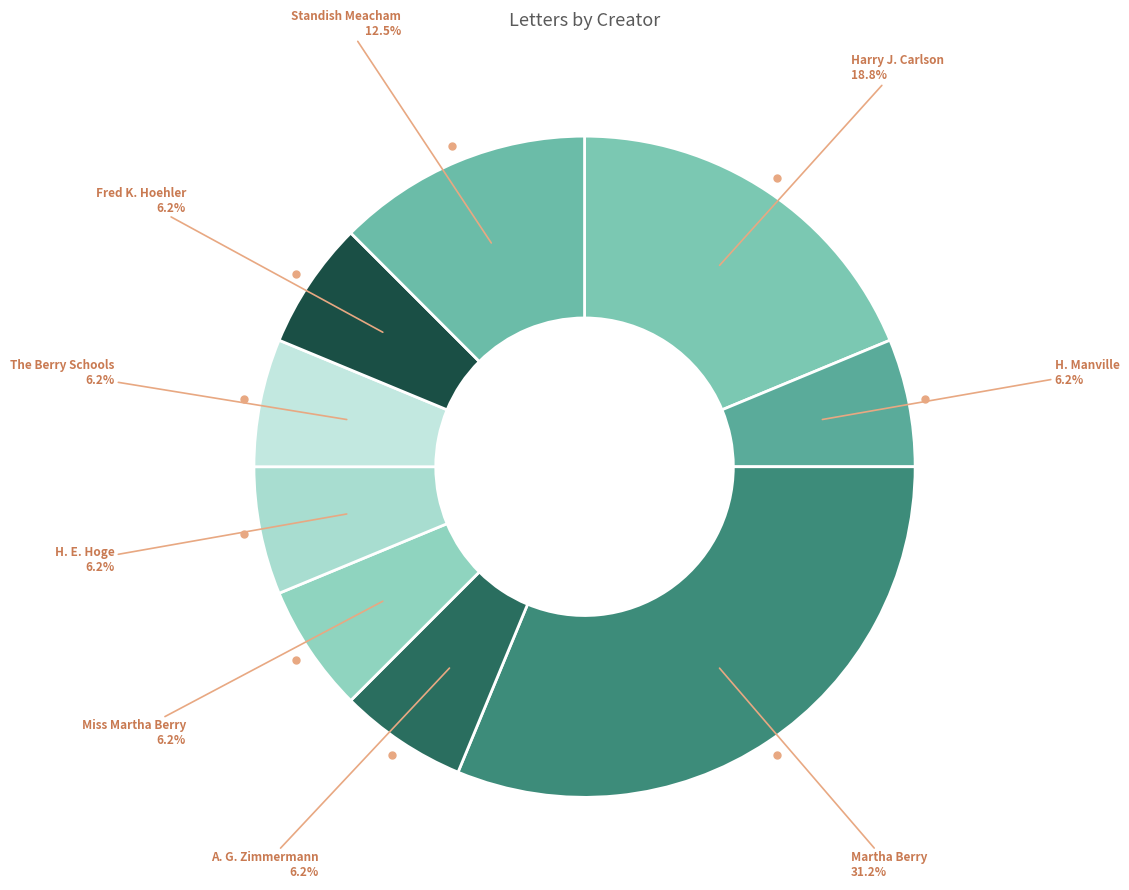

How many slices are in this pie chart?

9